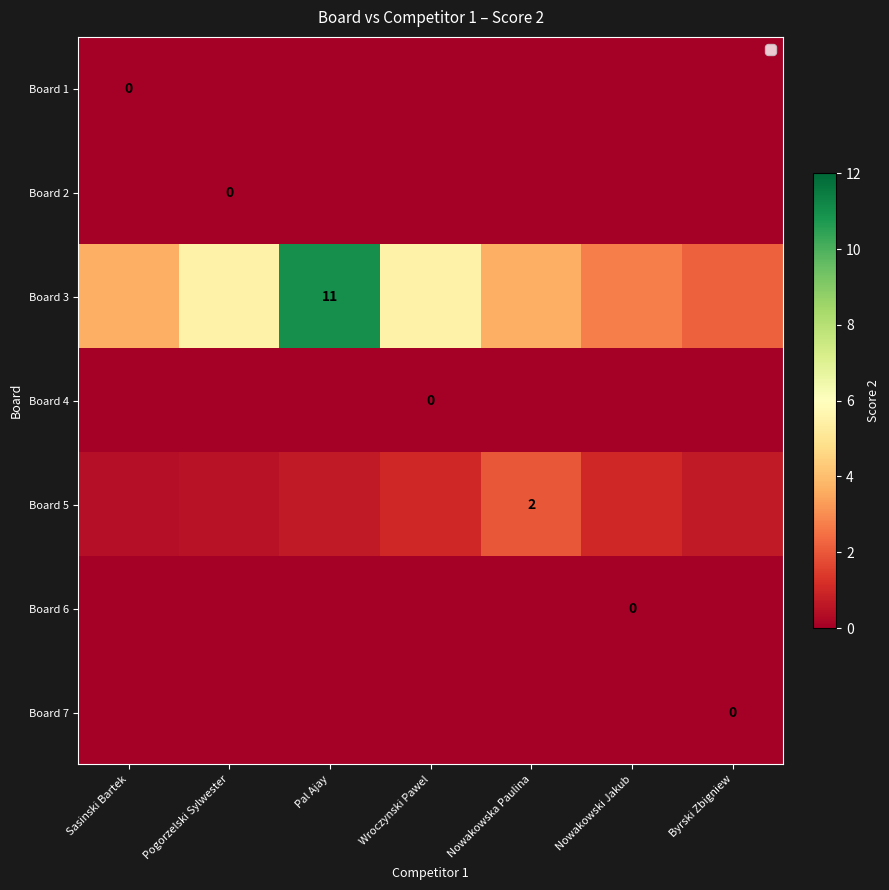

At which category is the sum across all series the highest?

Pal Ajay